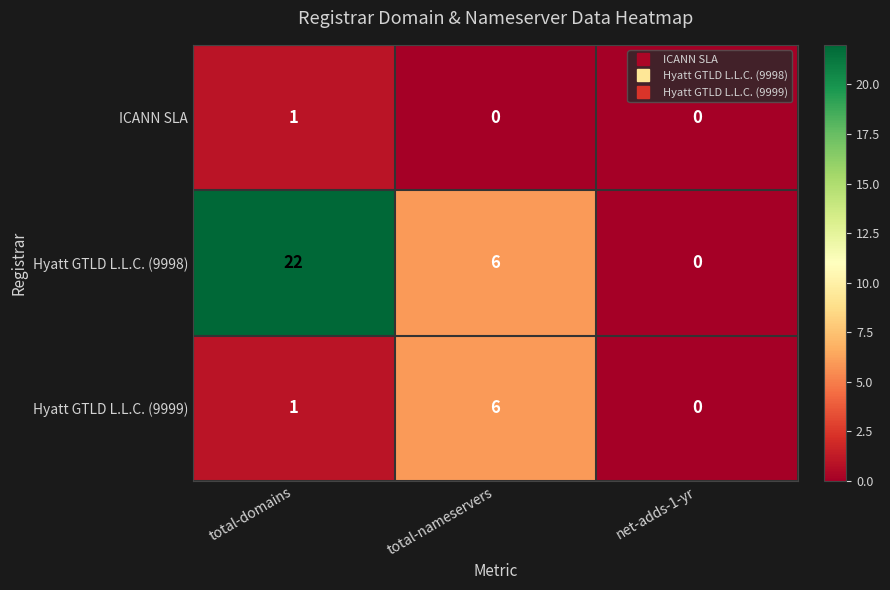

At which label does ICANN SLA reach its peak?

total-domains